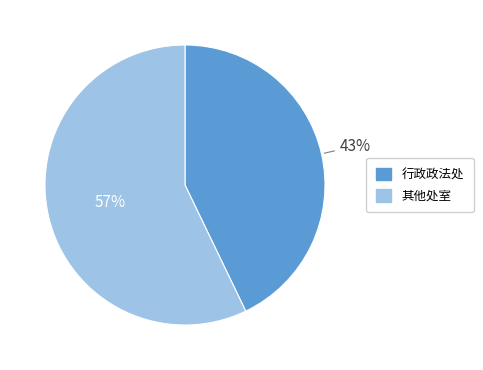

How many slices are in this pie chart?

2